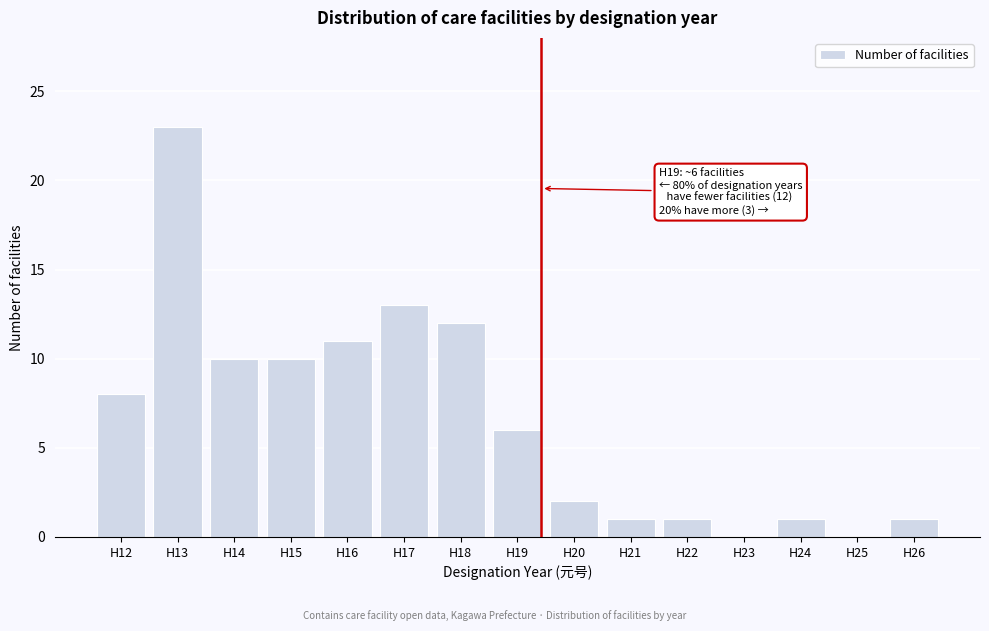

Reading right to left, what are all the values shown in this chart?

H26=1	H25=0	H24=1	H23=0	H22=1	H21=1	H20=2	H19=6	H18=12	H17=13	H16=11	H15=10	H14=10	H13=23	H12=8